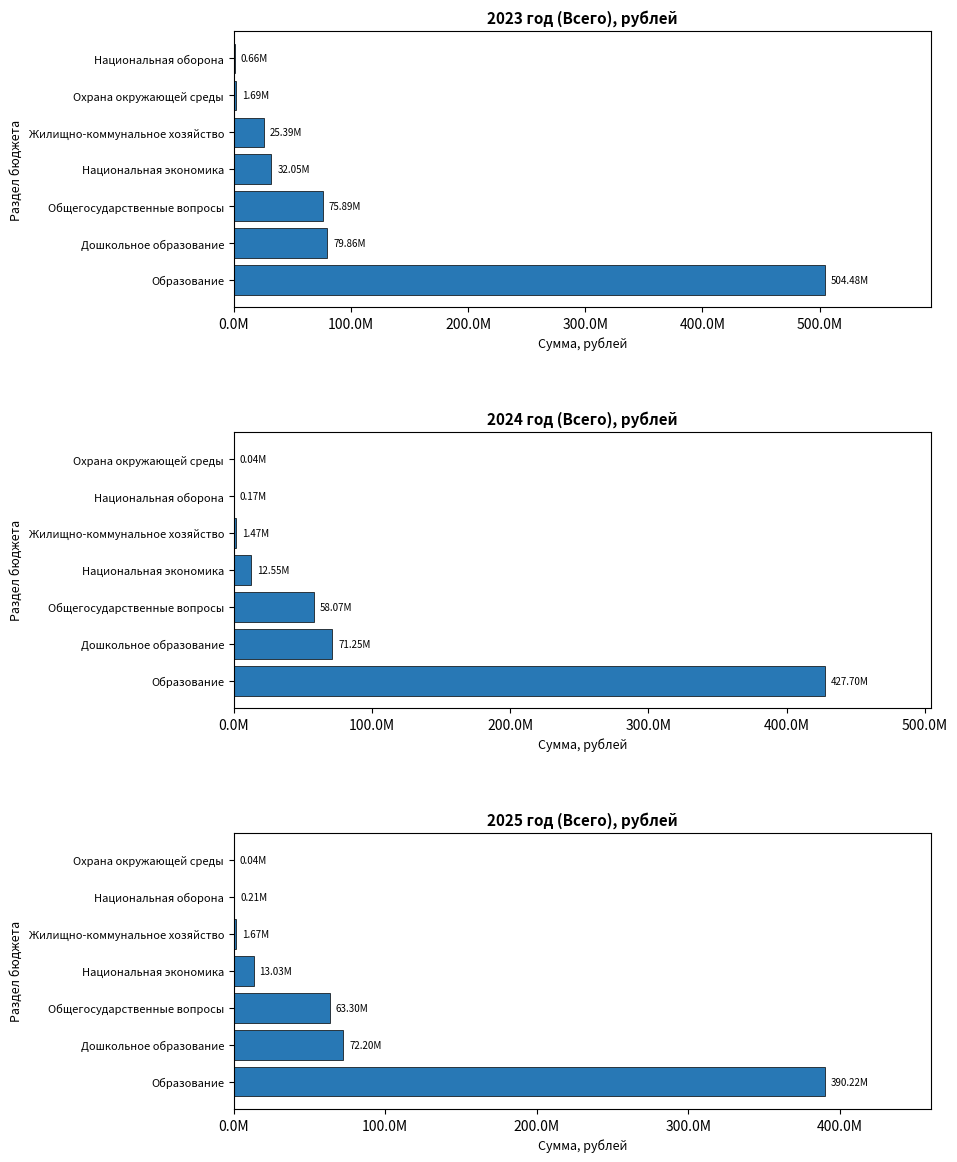

Is the value of 2023 год (Всего), рублей at 600.0M greater than the value of 2025 год (Всего), рублей at 200.0M?

No